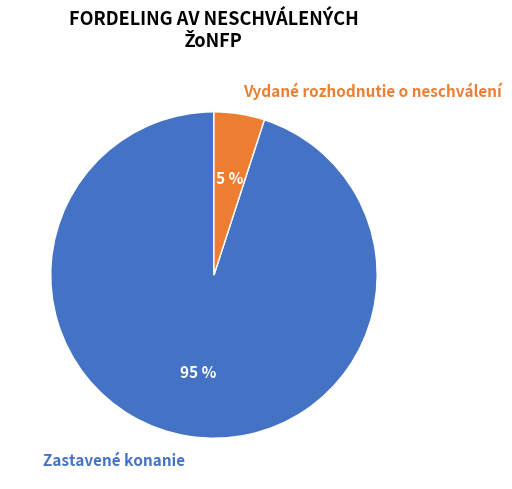

Is the sum of Zastavené konanie and Vydané rozhodnutie o neschválení greater than half?

Yes